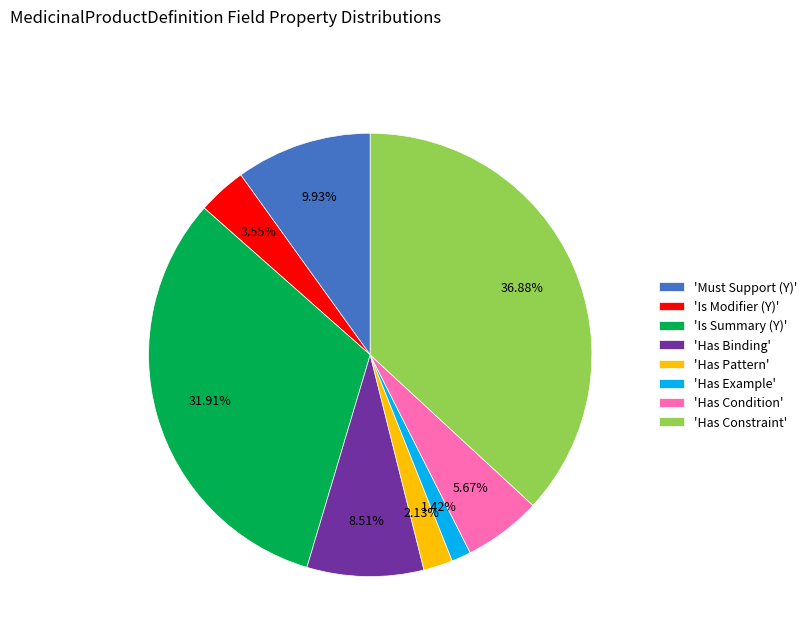

Does any single category account for the majority?

No